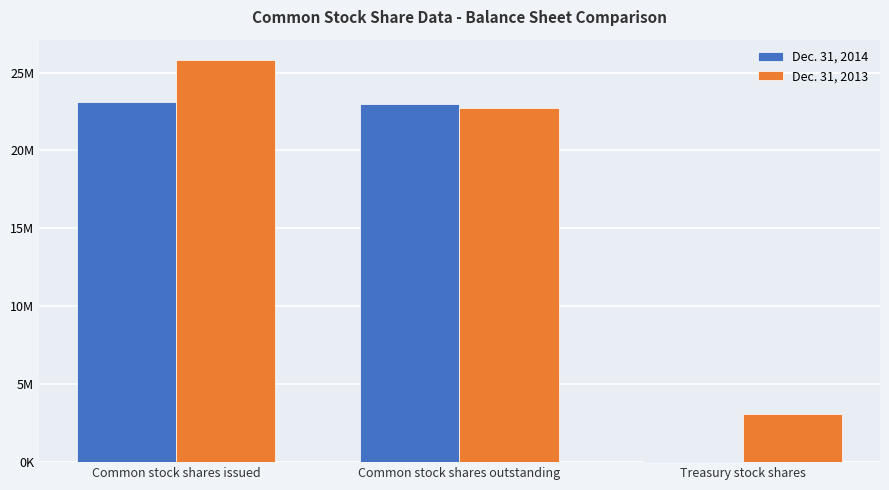

Which series has the largest total across all categories?

Dec. 31, 2013